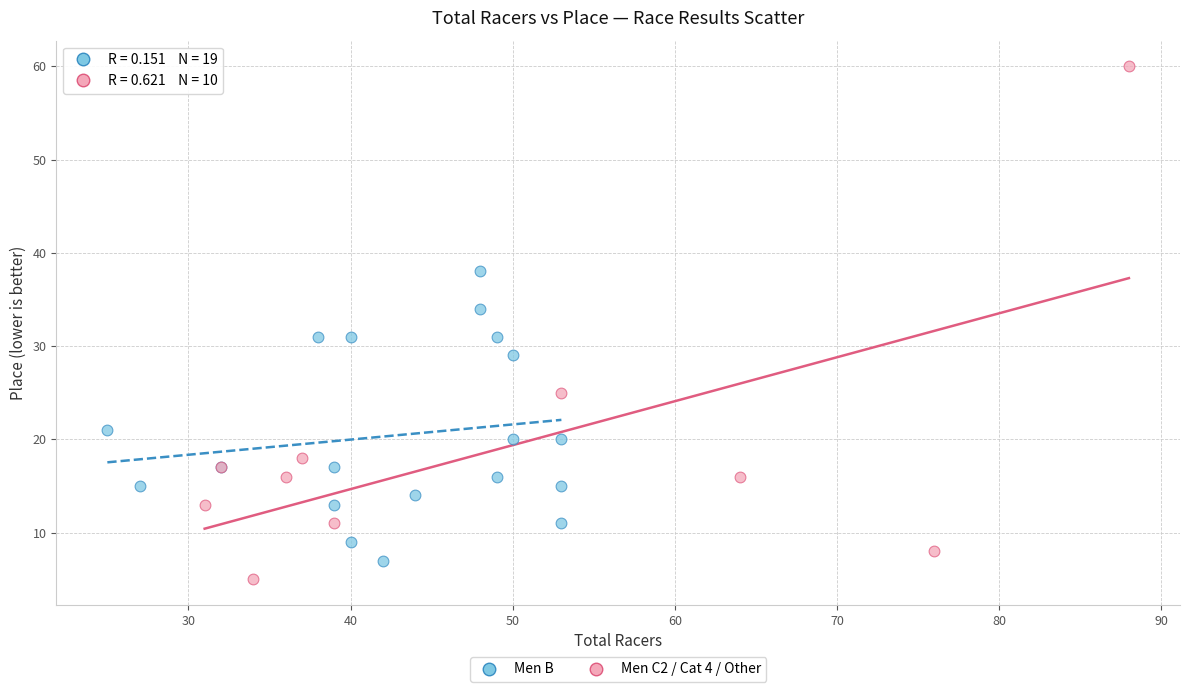

Which series has the widest spread of Y values?

Men C2 / Cat 4 / Other